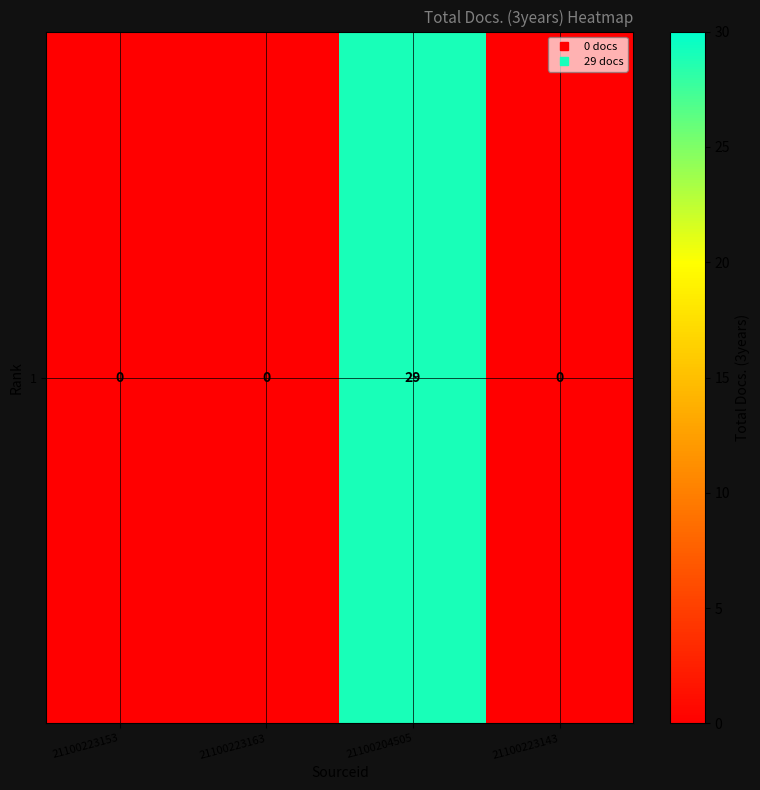

What is the difference between the values at 21100223163 and 21100204505?

29